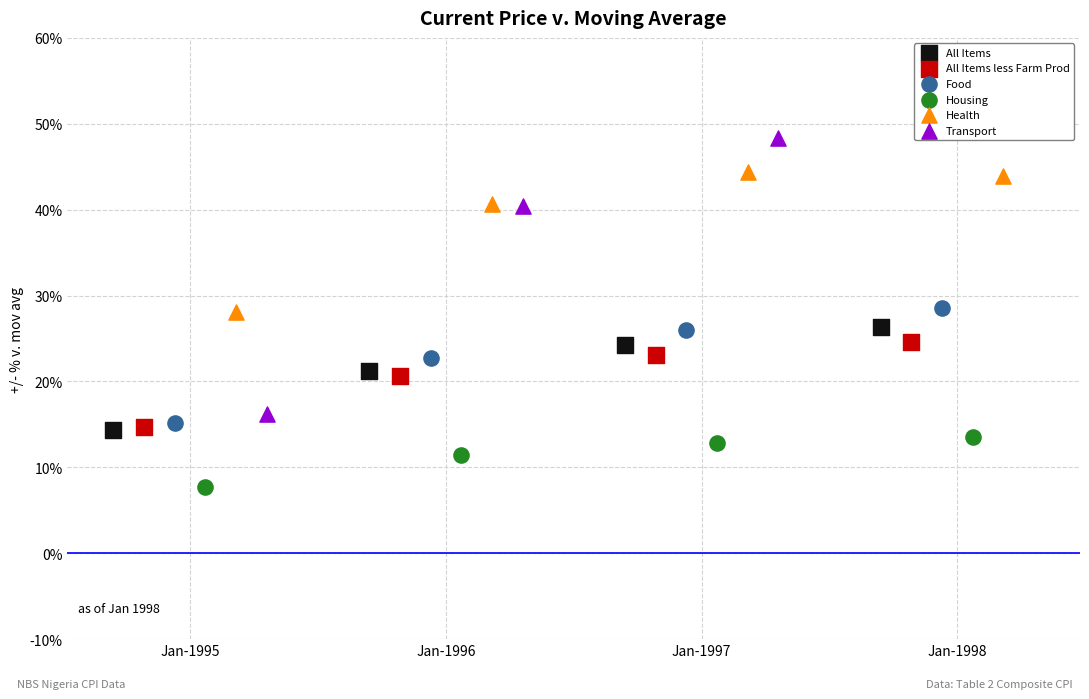

At how many categories does at least one series exceed 31?

3